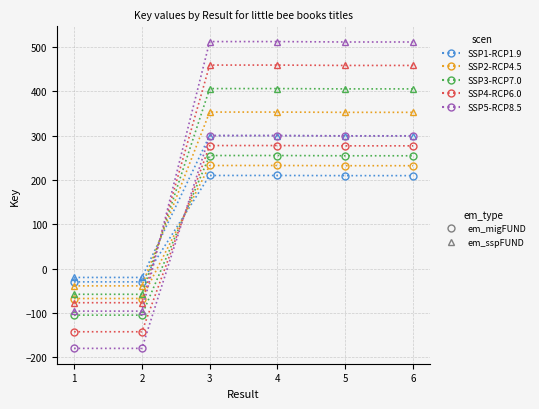

What is the minimum value shown in the chart?

-180.0